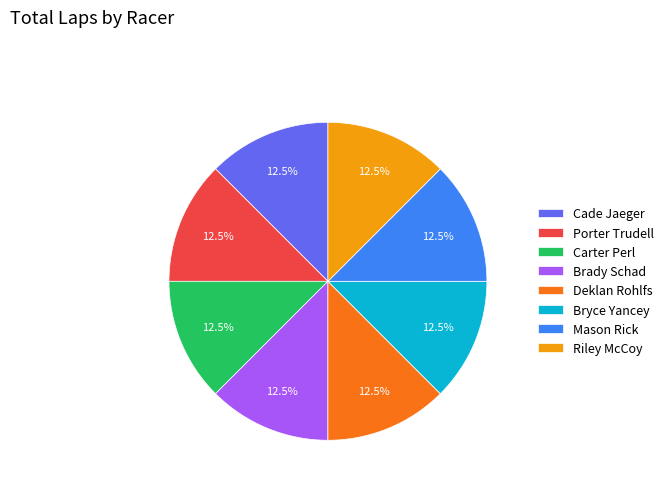

To the nearest percent, what is the difference between the largest and smallest slice percentages?

0%